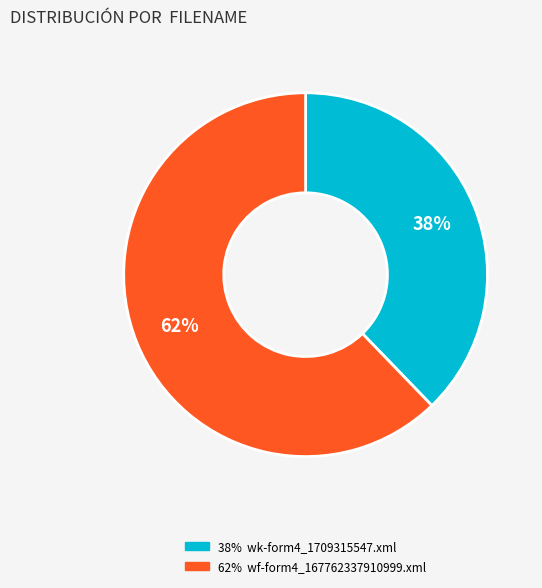

To the nearest percent, what is the average slice percentage?

50%